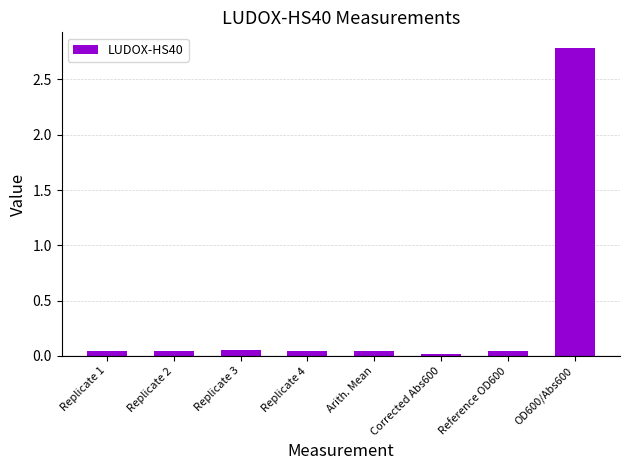

Is it true that the value at OD600/Abs600 is 2.8?

True